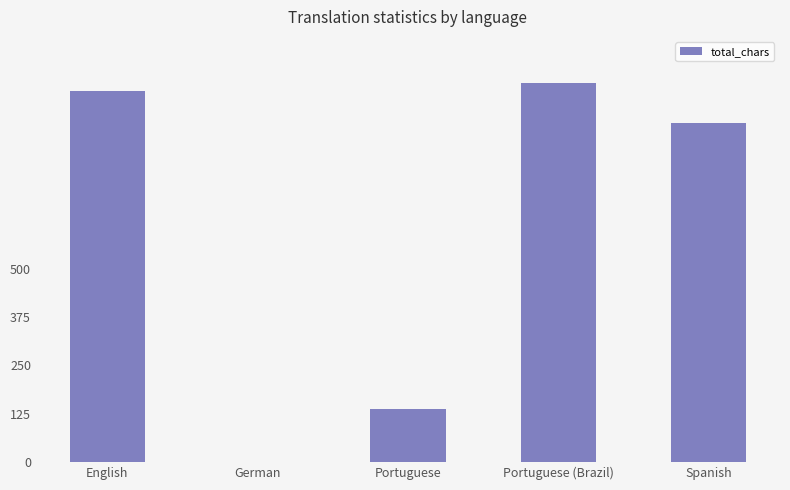

What is the ratio of the value at Spanish to the value at Portuguese (Brazil)?

0.9